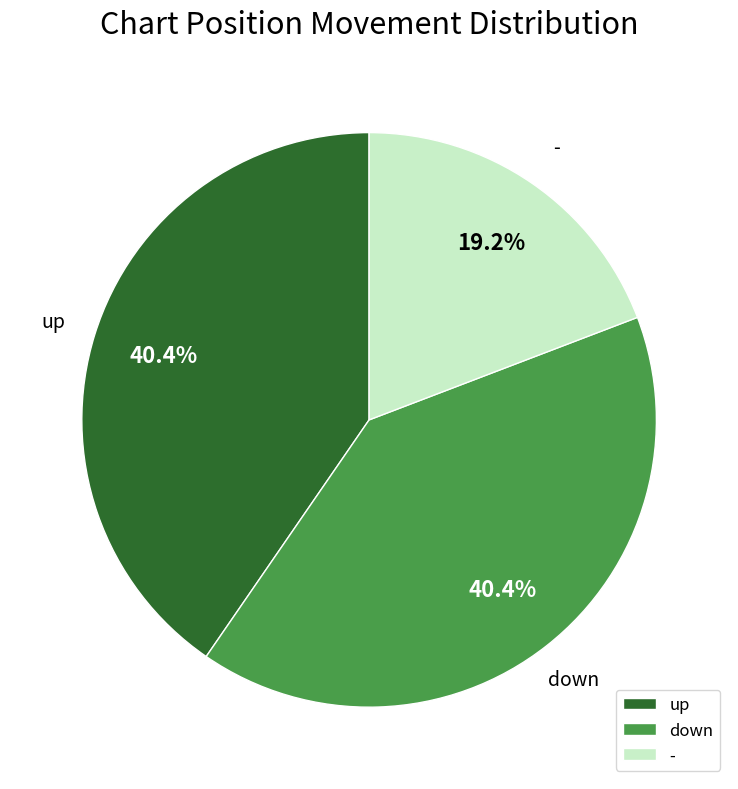

How many slices are in this pie chart?

3